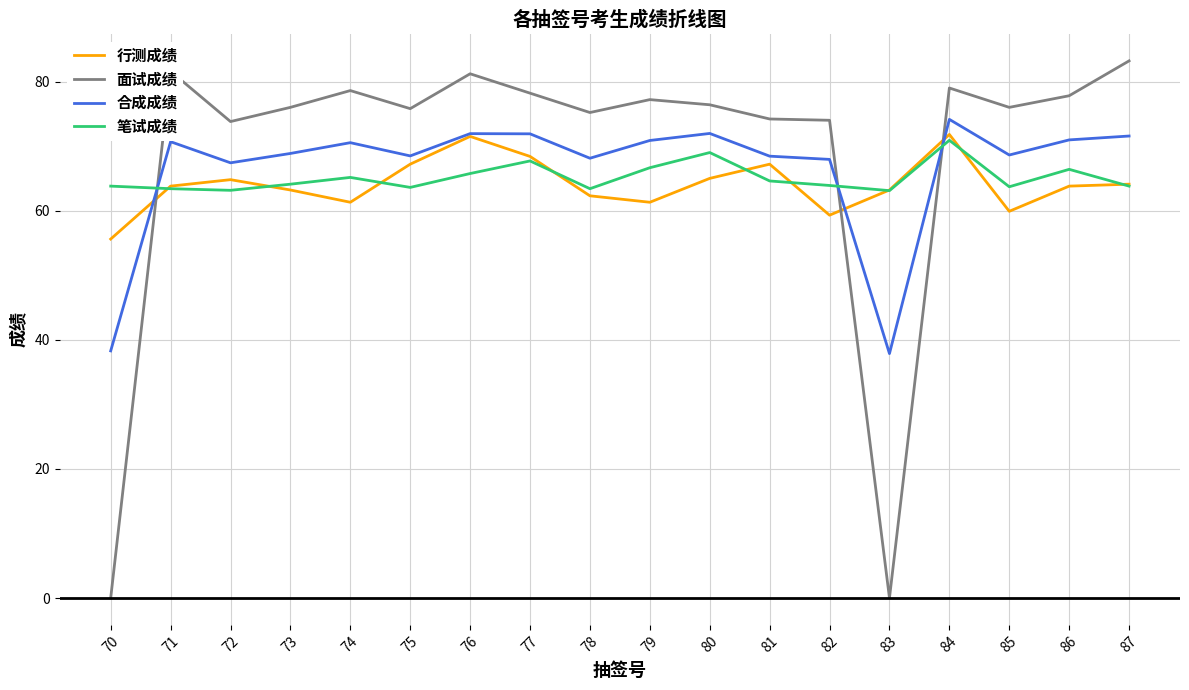

Is it true that 笔试成绩 equals 66.7 at 79?

True